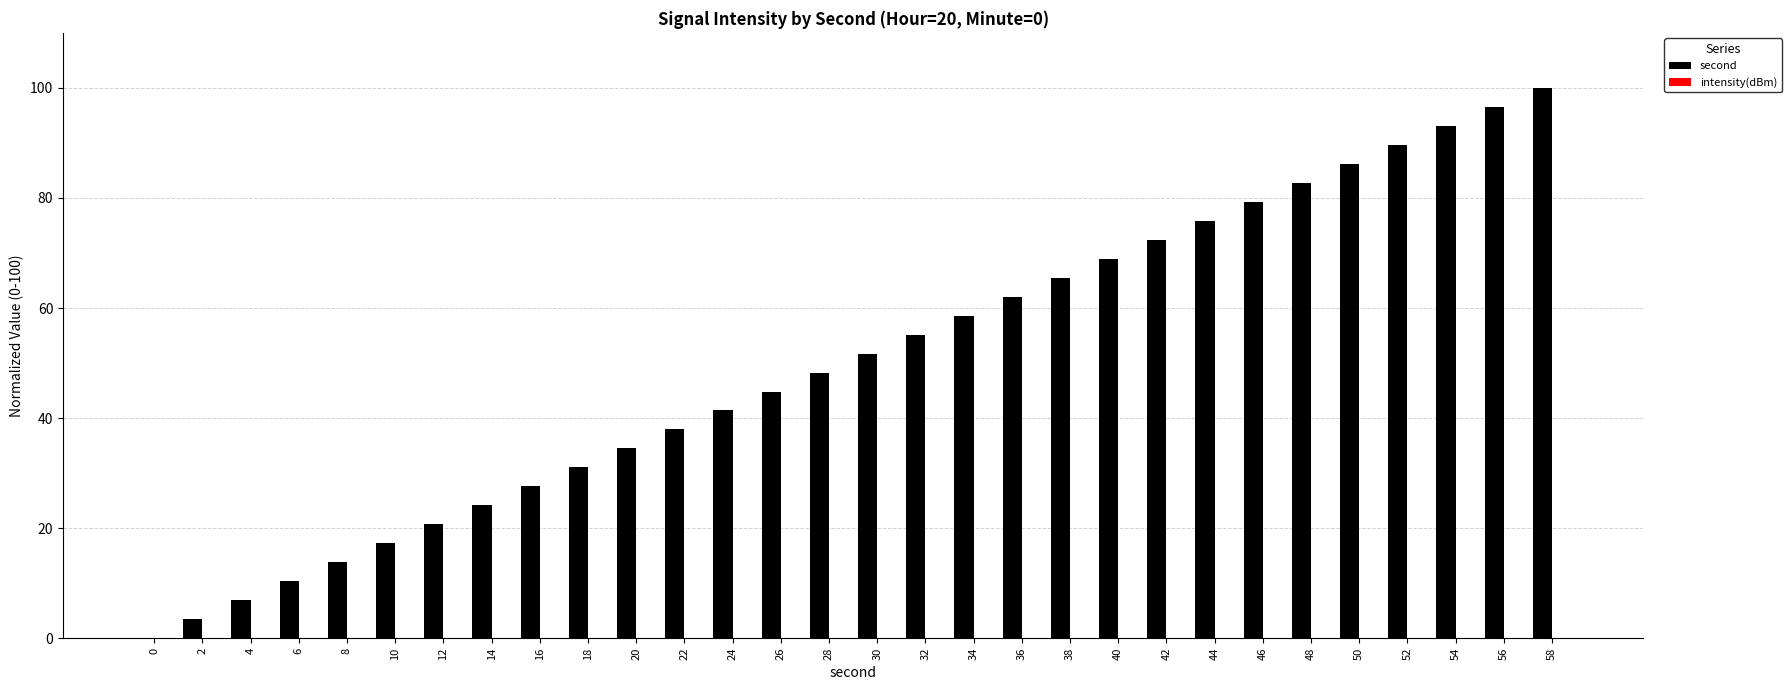

Read the value at 46.

79.3